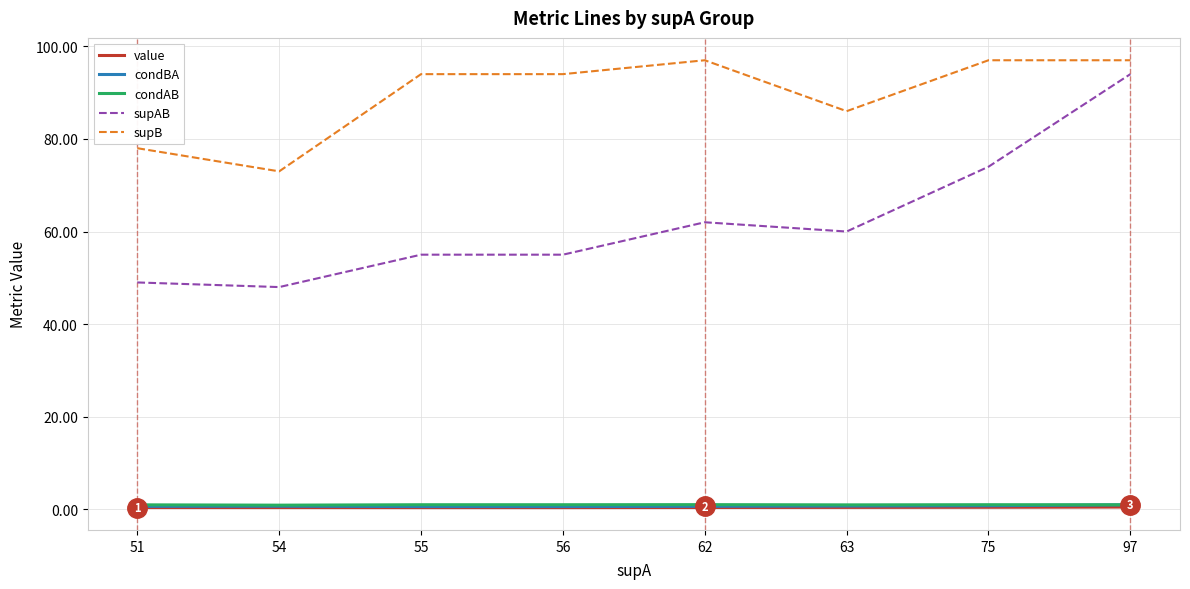

Which series changed the most between 56 and 62?

supAB